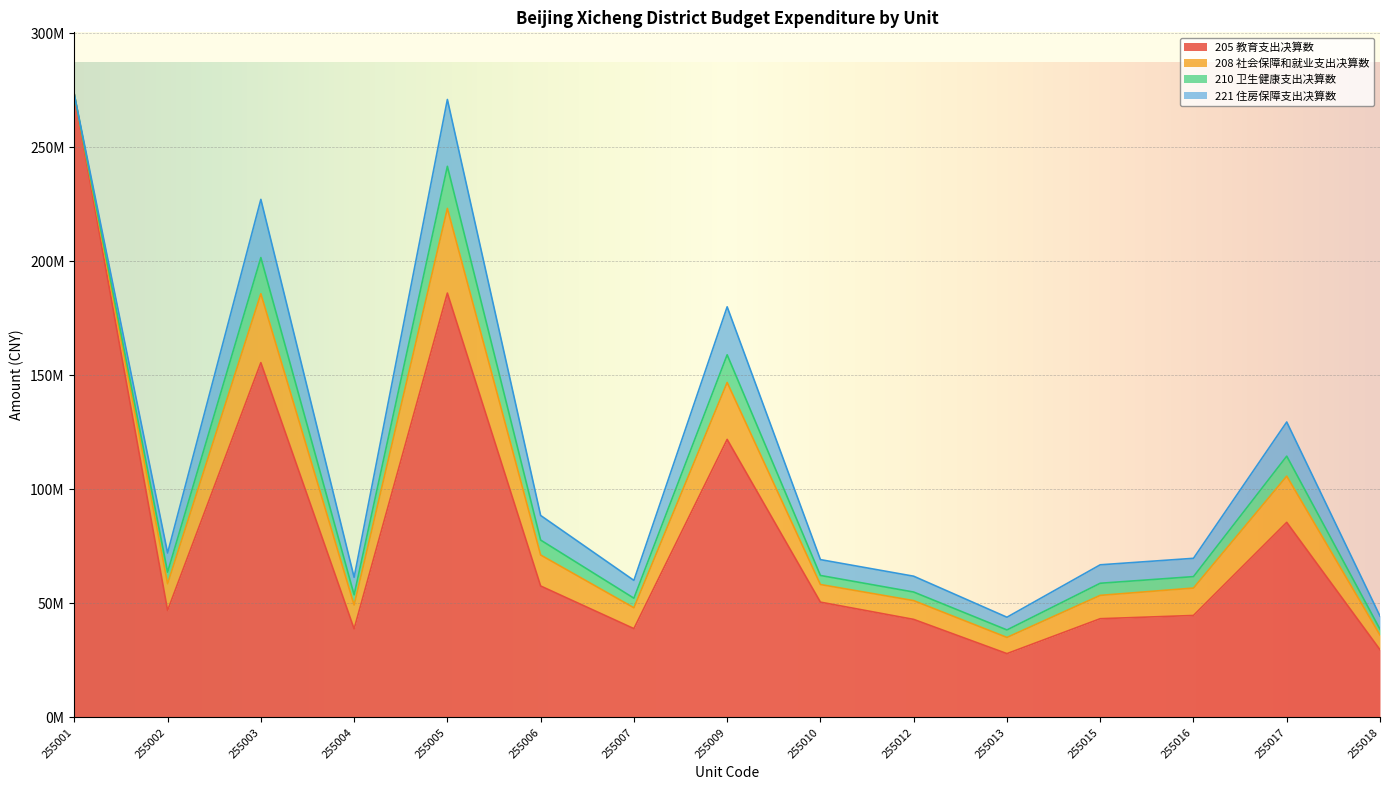

True or false: 221 住房保障支出决算数 and 210 卫生健康支出决算数 cross at least once.

False